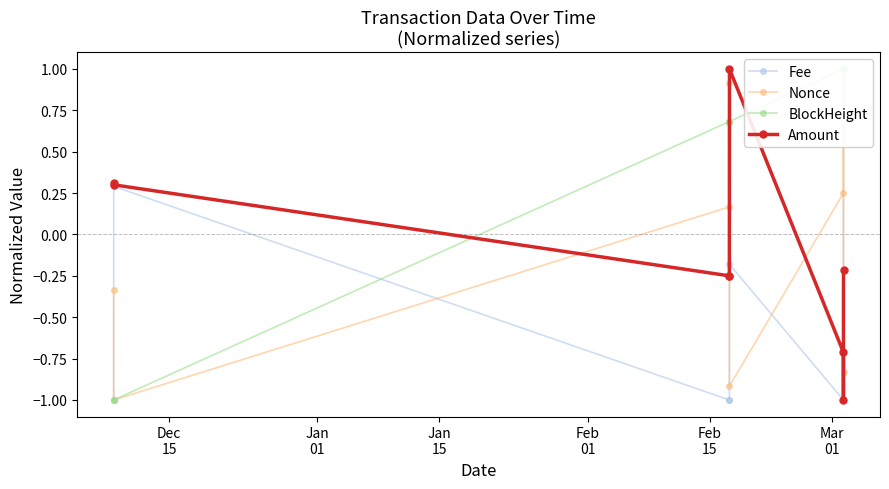

True or false: Amount has more than 0 points higher than both neighbors.

True